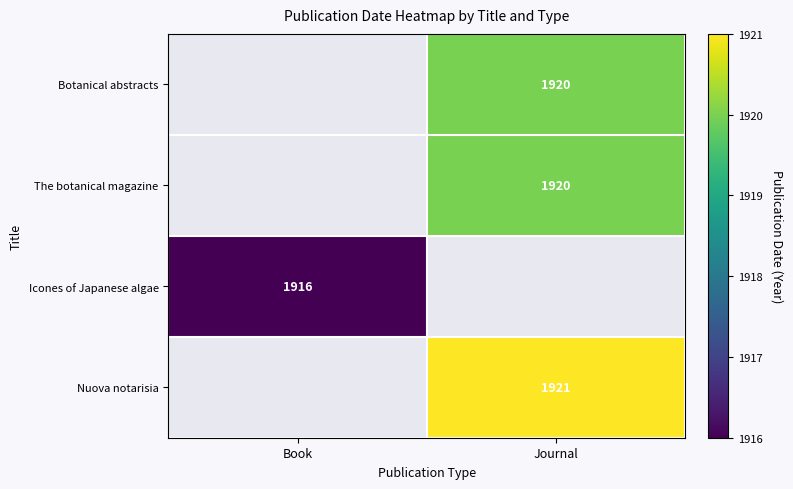

Is it true that Icones of Japanese algae equals 983.5 at Book?

False